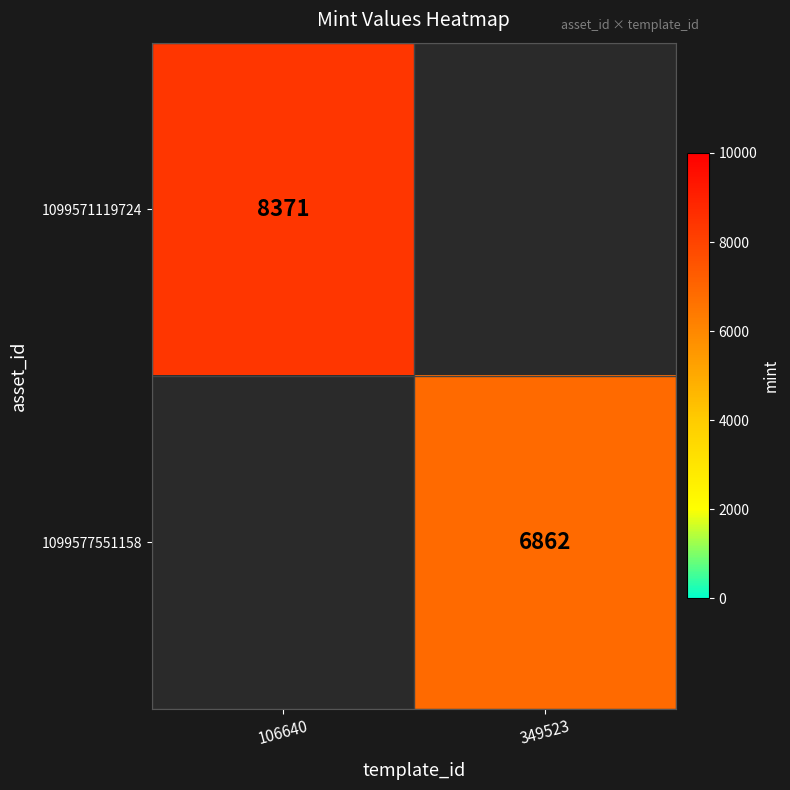

The 1099577551158 series shows 4670.2 at 349523. True or false?

False